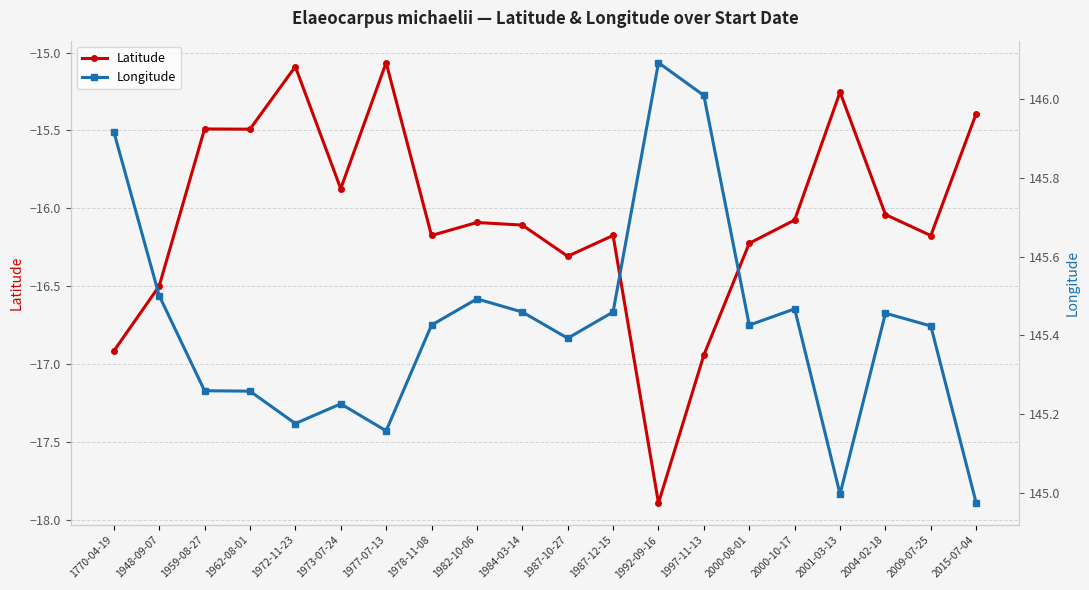

Does the chart have visible grid lines?

Yes